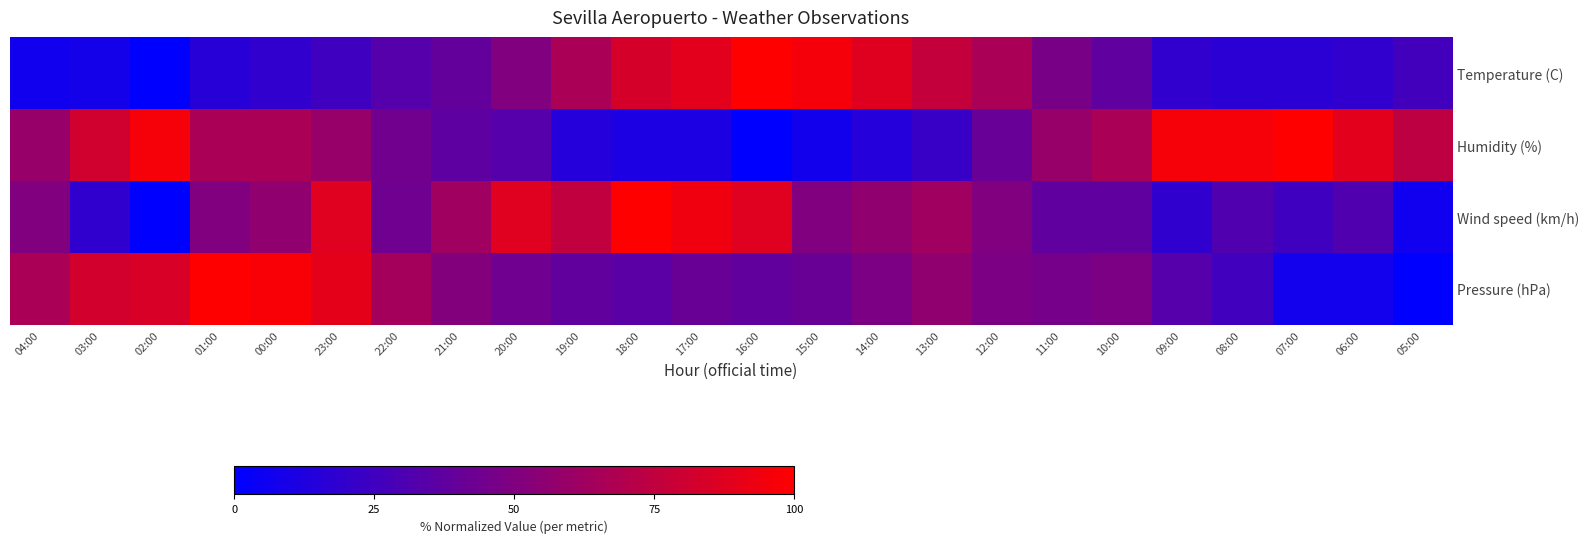

Reading left to right, extract all data points from this chart.

Temperature (C): 04:00=6.9	03:00=8.3	02:00=0.0	01:00=15.3	00:00=19.4	23:00=25.0	22:00=33.3	21:00=38.9	20:00=50.0	19:00=66.7	18:00=83.3	17:00=88.9	16:00=100.0	15:00=95.8	14:00=87.5	13:00=76.4	12:00=66.7	11:00=47.2	10:00=37.5	09:00=19.4	08:00=16.7	07:00=16.7	06:00=19.4	05:00=26.4
Humidity (%): 04:00=59.3	03:00=81.5	02:00=96.3	01:00=66.7	00:00=66.7	23:00=59.3	22:00=44.4	21:00=37.0	20:00=33.3	19:00=14.8	18:00=11.1	17:00=11.1	16:00=0.0	15:00=7.4	14:00=14.8	13:00=22.2	12:00=40.7	11:00=59.3	10:00=66.7	09:00=96.3	08:00=96.3	07:00=100.0	06:00=88.9	05:00=74.1
Wind speed (km/h): 04:00=50.0	03:00=18.8	02:00=0.0	01:00=50.0	00:00=56.2	23:00=87.5	22:00=43.8	21:00=62.5	20:00=87.5	19:00=75.0	18:00=100.0	17:00=93.8	16:00=87.5	15:00=50.0	14:00=56.2	13:00=62.5	12:00=50.0	11:00=37.5	10:00=37.5	09:00=18.8	08:00=31.2	07:00=25.0	06:00=31.2	05:00=6.2
Pressure (hPa): 04:00=66.7	03:00=82.1	02:00=84.6	01:00=100.0	00:00=97.4	23:00=89.7	22:00=64.1	21:00=51.3	20:00=43.6	19:00=38.5	18:00=35.9	17:00=41.0	16:00=38.5	15:00=41.0	14:00=48.7	13:00=56.4	12:00=48.7	11:00=46.2	10:00=48.7	09:00=33.3	08:00=25.6	07:00=7.7	06:00=7.7	05:00=0.0